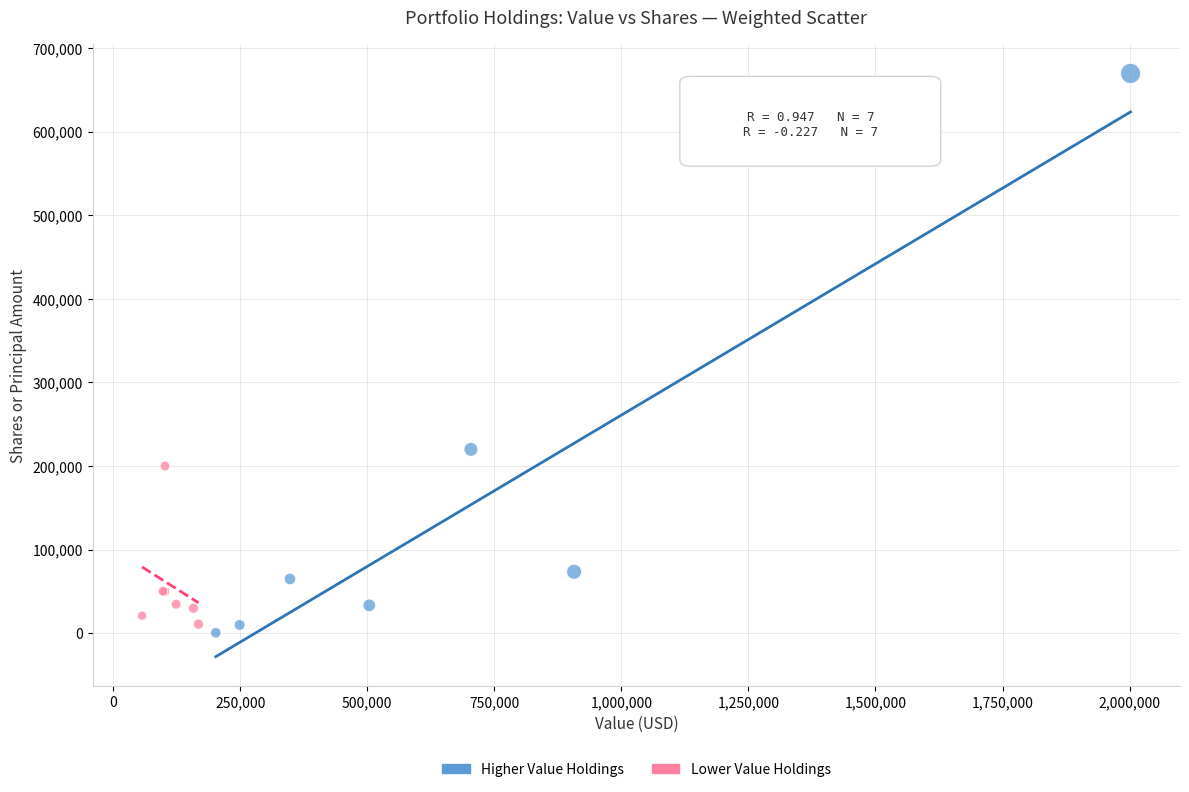

Which series contains the highest Y value?

Higher Value Holdings